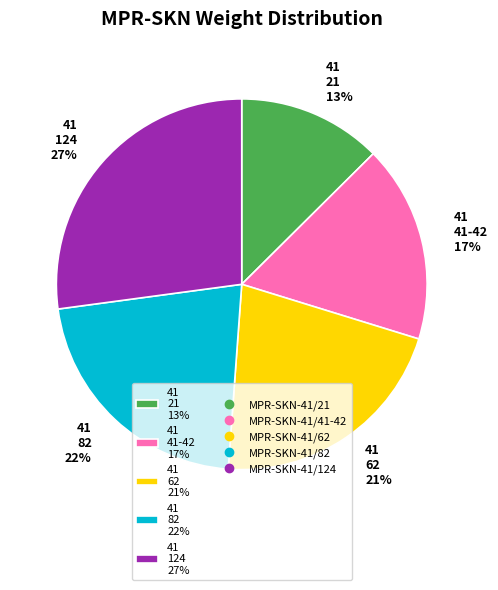

True or false: 41 82 22% accounts for 22% of the total.

True